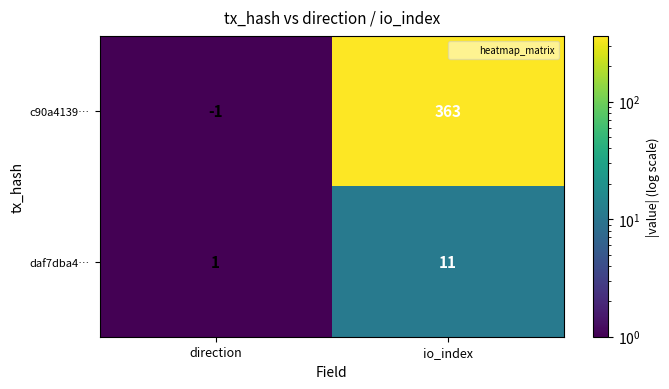

At io_index, list the series in order from largest to smallest.

c90a4139…, daf7dba4…